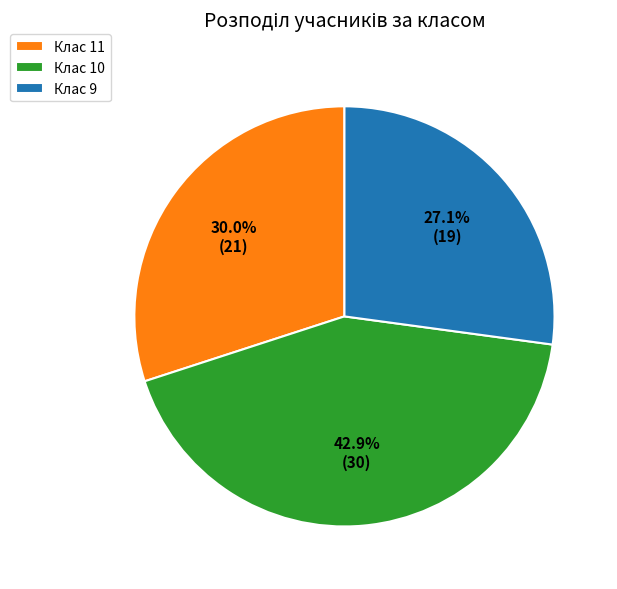

Approximately how many times larger is the value at Клас 11 compared to Клас 10?

0.7